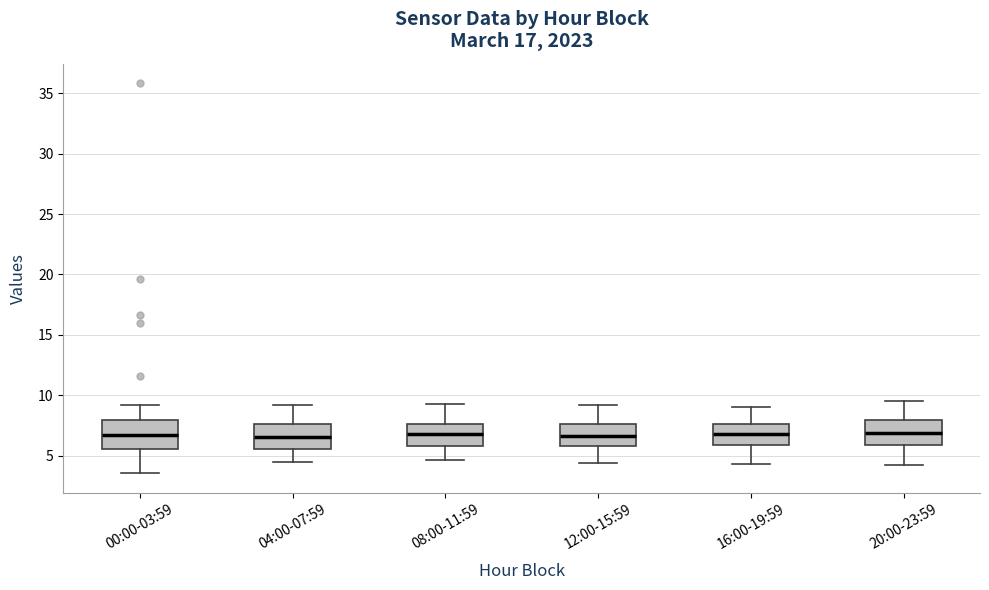

Where does the median line of the box for 12:00-15:59 sit on the y-axis? The values are not printed on the chart, so give them approximately, as read against the axis.

6.5